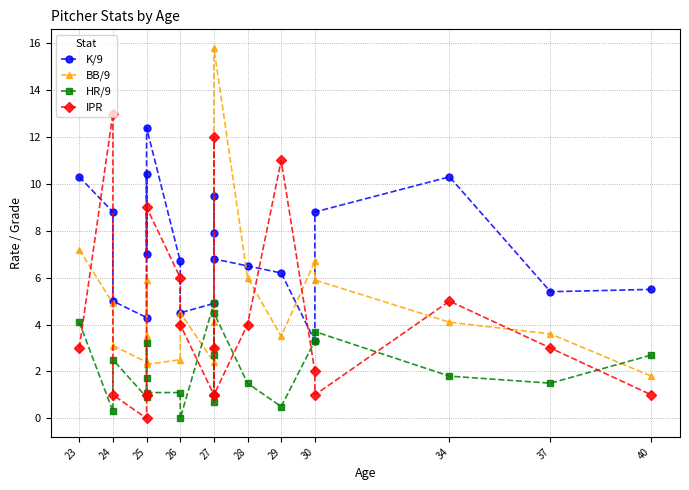

Which series has the largest total across all categories?

K/9